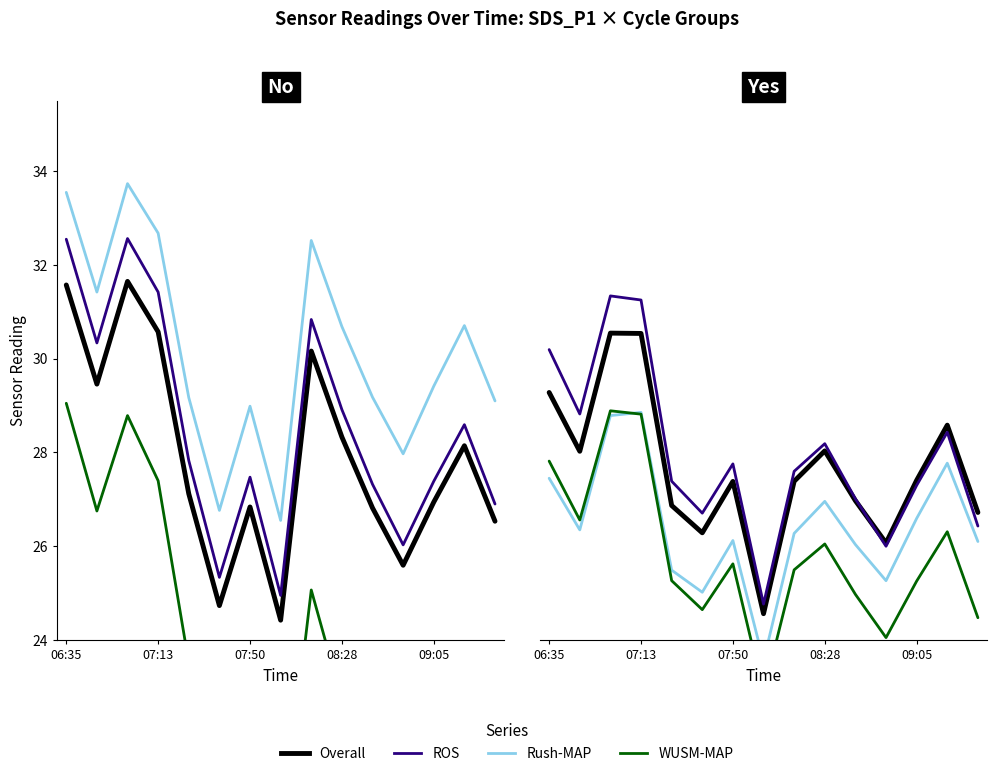

What is the approximate value of ROS at 07:50?

27.8